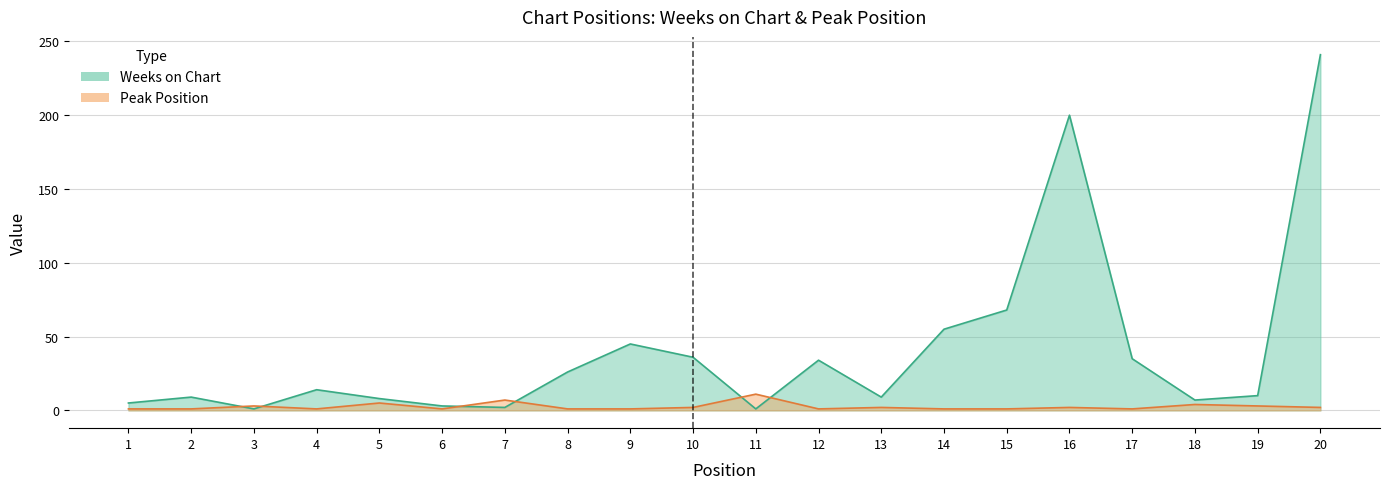

What is the difference between the Weeks on Chart values at 13 and 14?

46